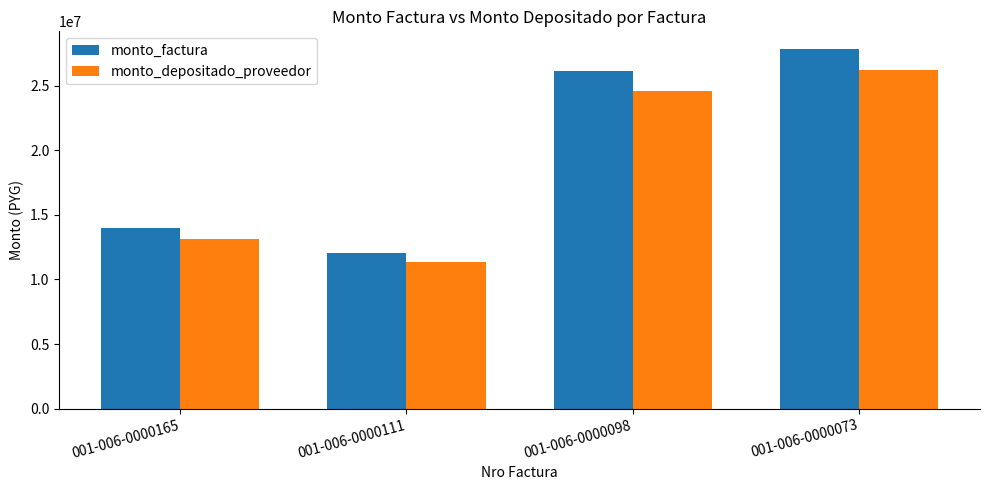

What is the difference between the maximum and minimum values in the monto_factura series?

15723000